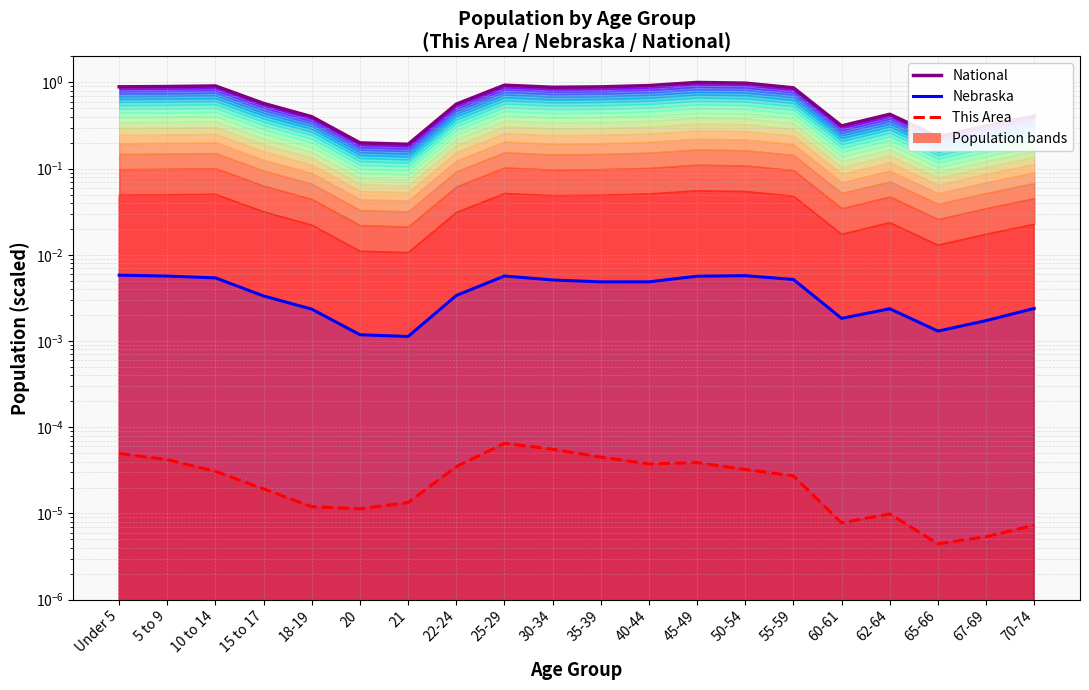

True or false: This Area has more than 0 interior local peaks.

True